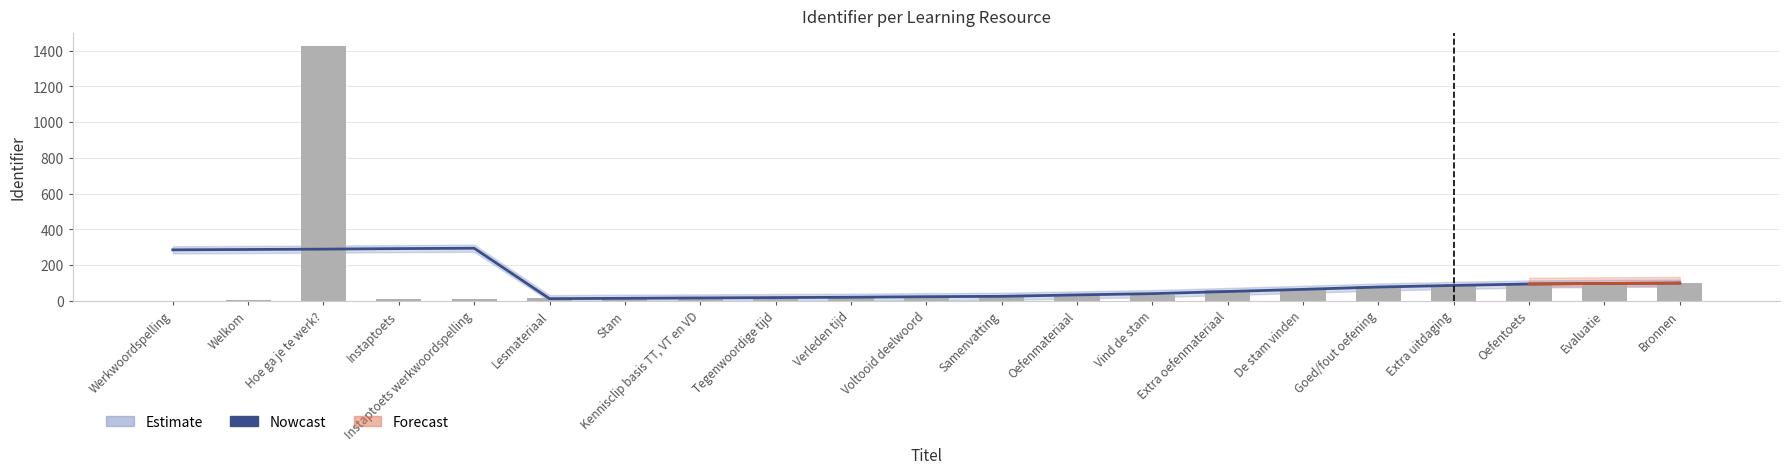

Which category has the lowest value across all series?

Lesmateriaal